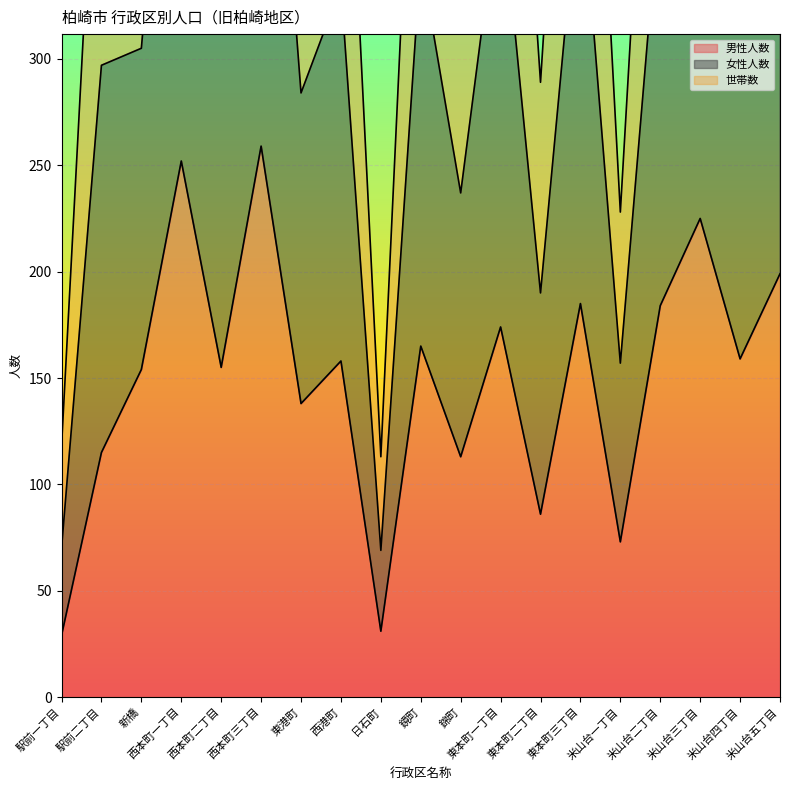

What is the difference between the 女性人数 values at 日石町 and 駅前二丁目?

359